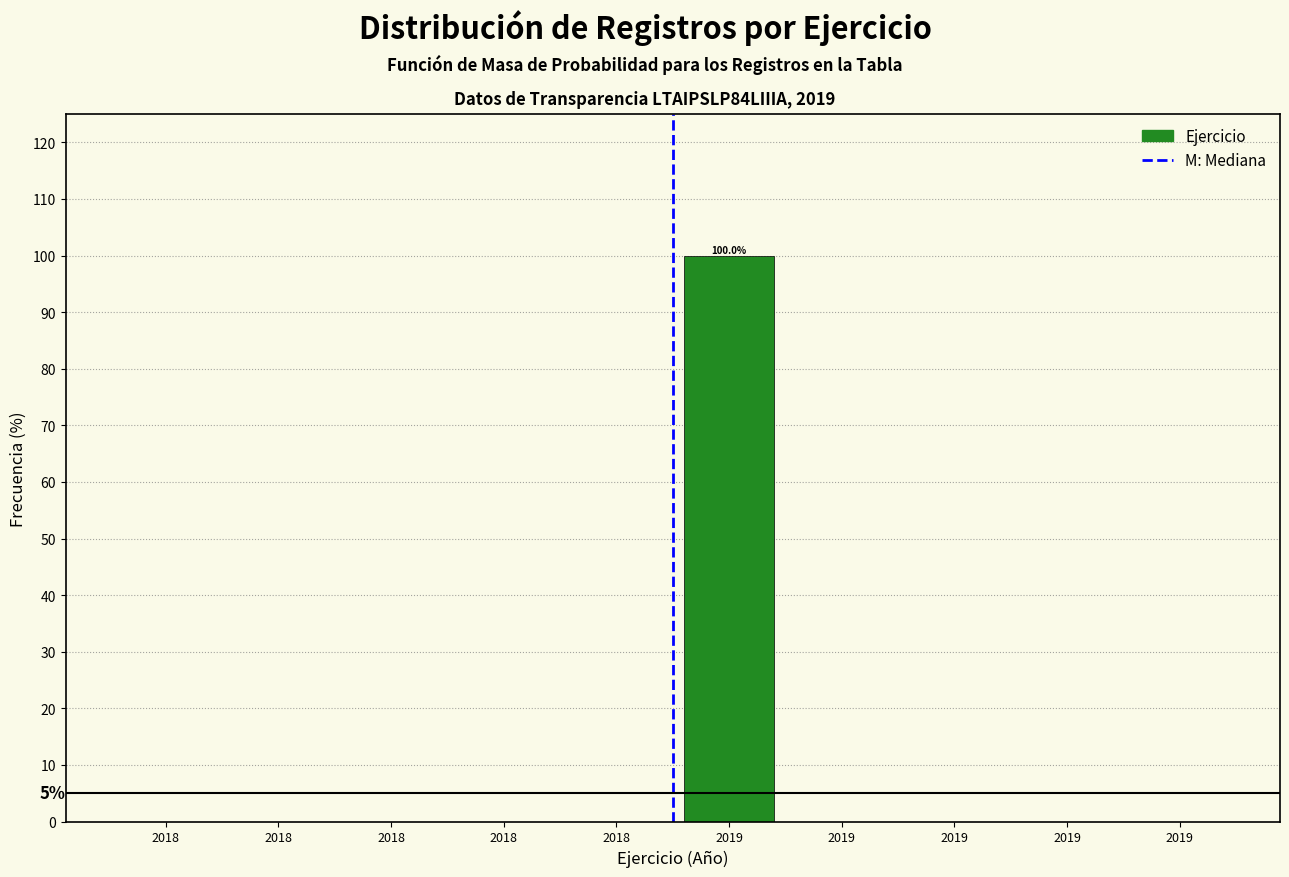

How many categories are shown in the chart?

10